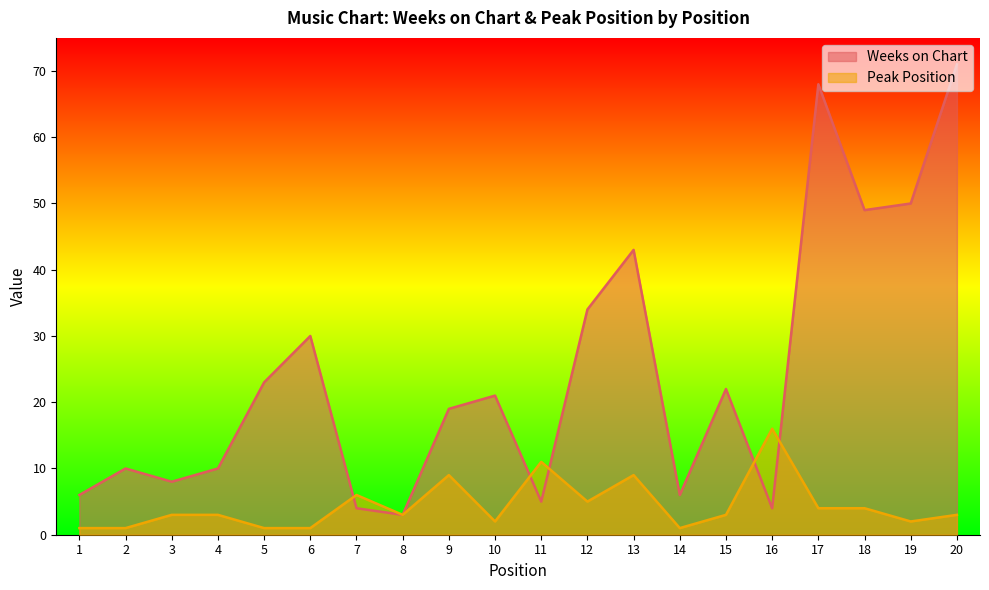

How many lines are shown in the chart?

2